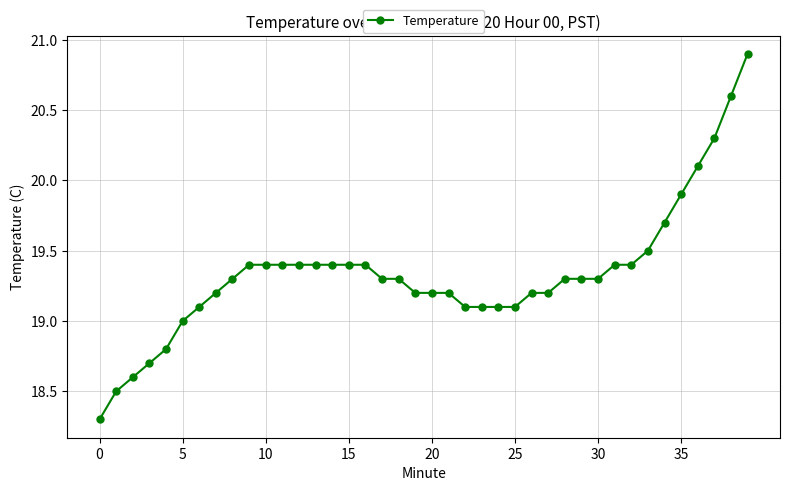

What is the minimum value shown in the chart?

18.3